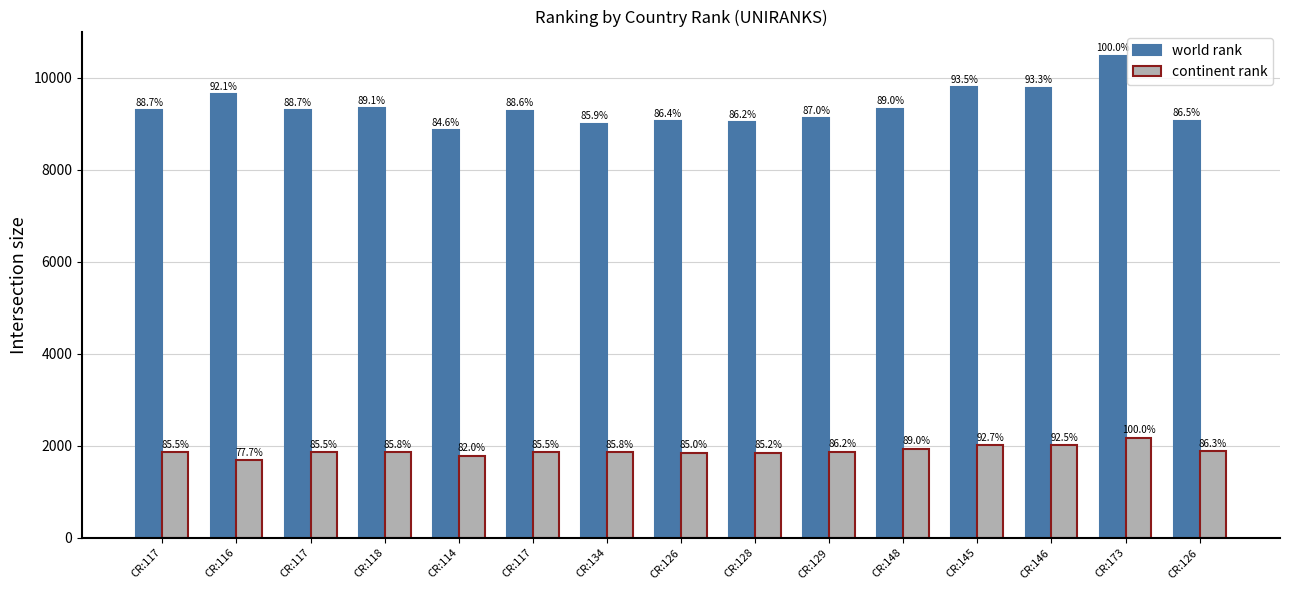

The continent rank series shows 567 at CR:117. True or false?

False